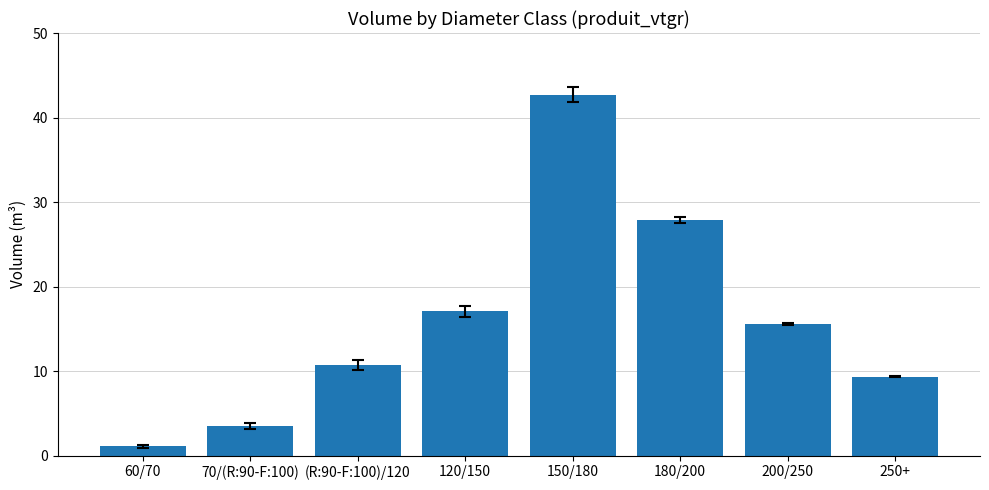

Rank the categories by value from highest to lowest.

150/180, 180/200, 120/150, 200/250, (R:90-F:100)/120, 250+, 70/(R:90-F:100), 60/70